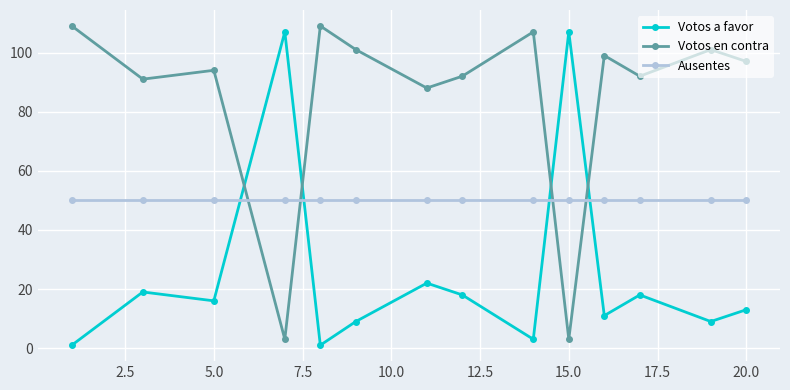

What is the average value of the Ausentes series?

50